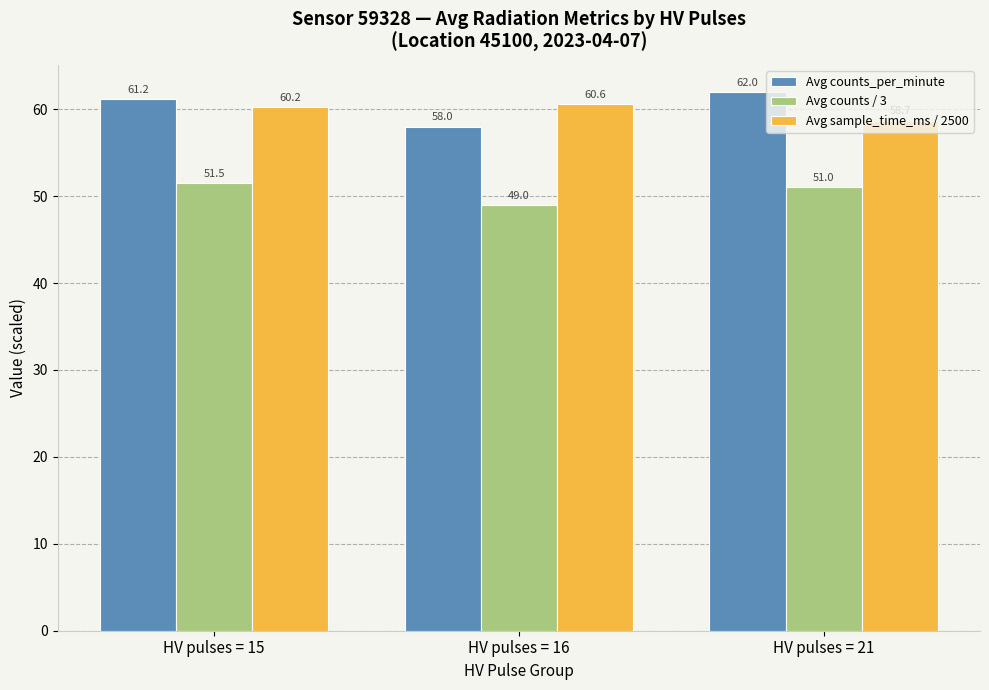

Which series changed the most between HV pulses = 15 and HV pulses = 21?

Avg sample_time_ms / 2500